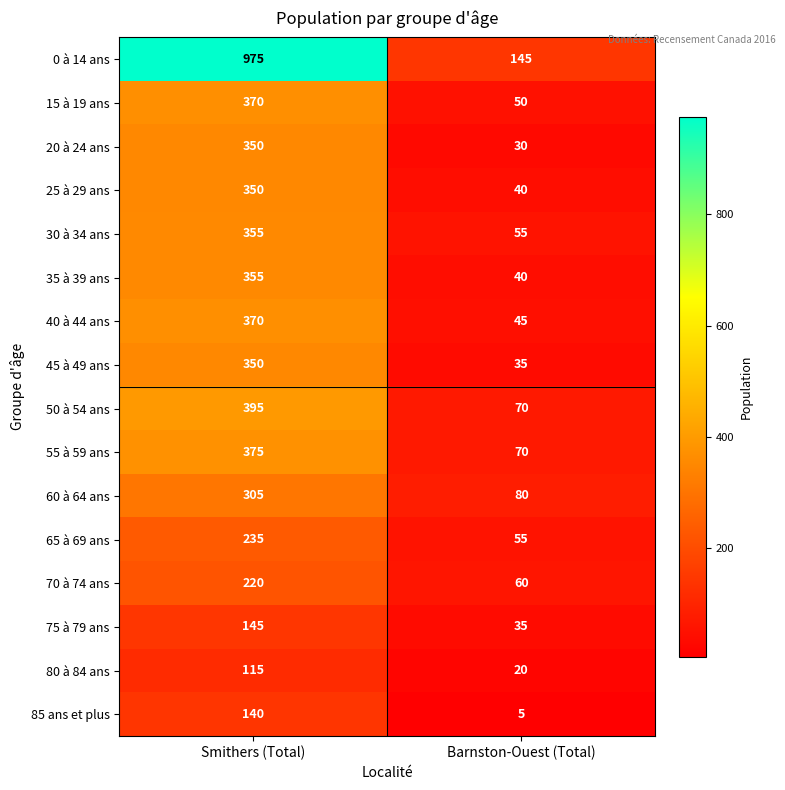

Rank the categories by 60 à 64 ans value from highest to lowest.

Smithers (Total), Barnston-Ouest (Total)